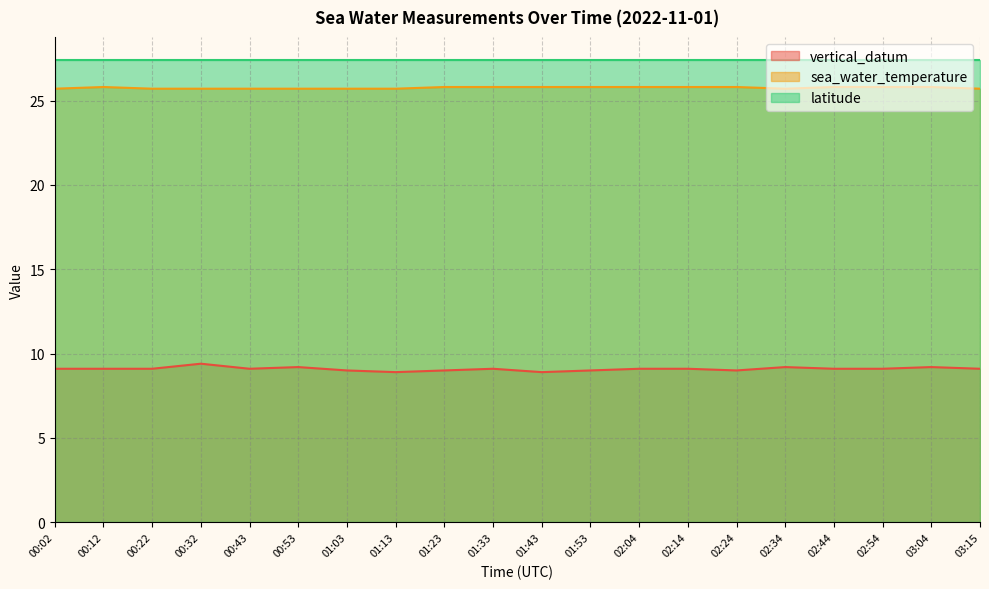

What is the total value across all series at 02:24?

62.2